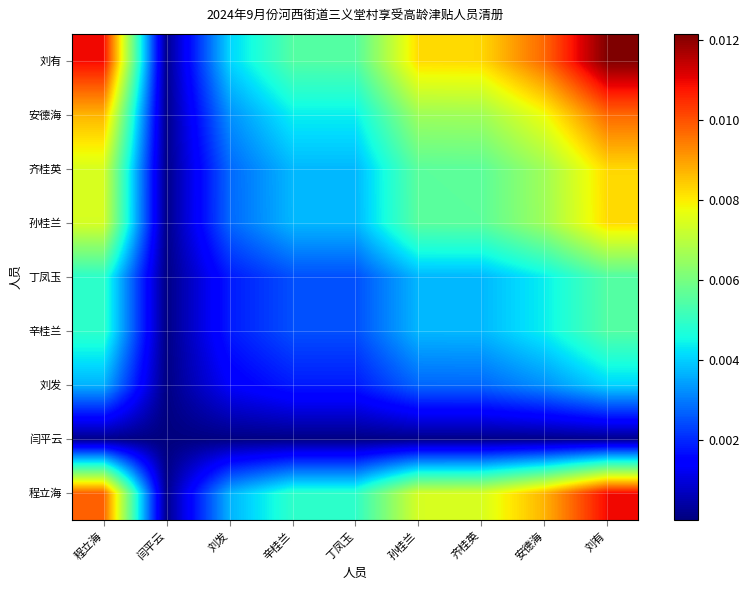

Rank the series by their maximum value, from highest to lowest.

刘有, 程立海, 安德海, 齐桂英, 孙桂兰, 辛桂兰, 丁凤玉, 刘发, 闫平云